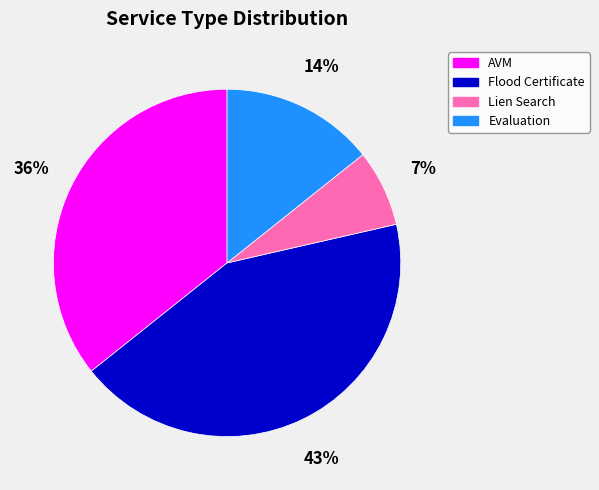

Approximately how many times larger is the value at Evaluation compared to Lien Search?

2.0